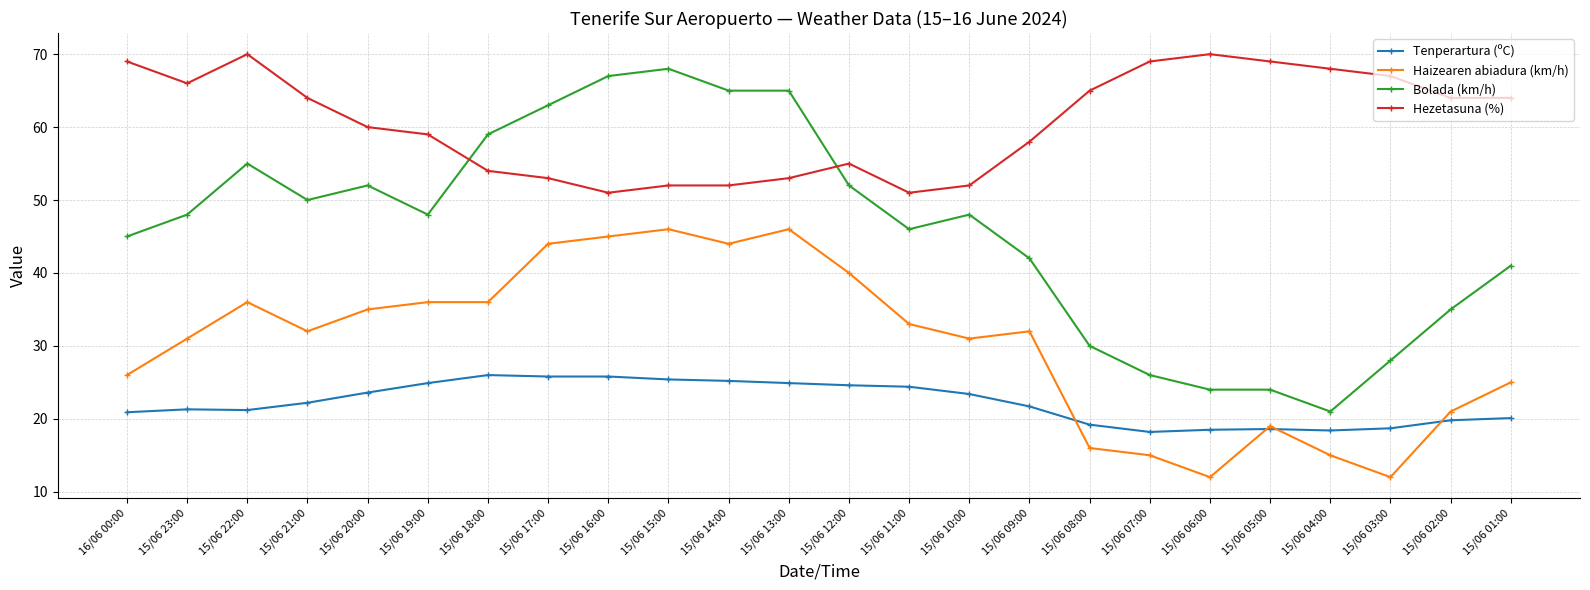

Rank the series by their average value, from highest to lowest.

Hezetasuna (%), Bolada (km/h), Haizearen abiadura (km/h), Tenperartura (ºC)